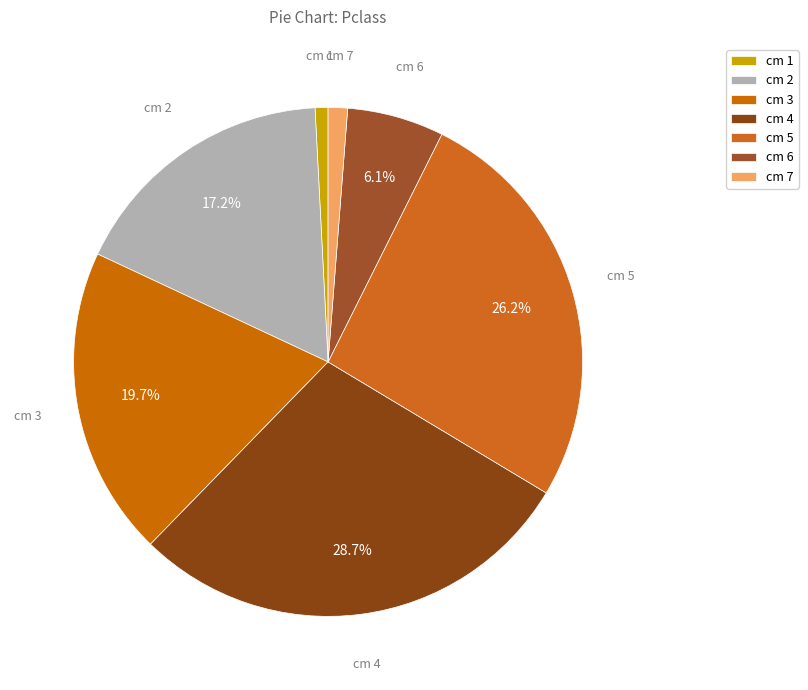

How many segments does this pie chart have?

7